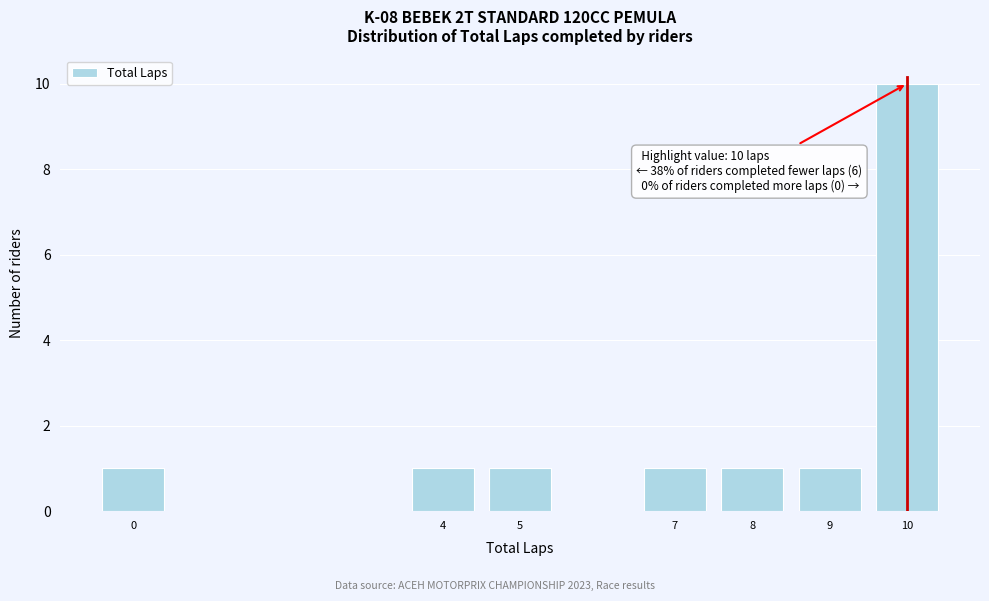

Which range on the x-axis has the tallest bar?

9.5 to 10.5